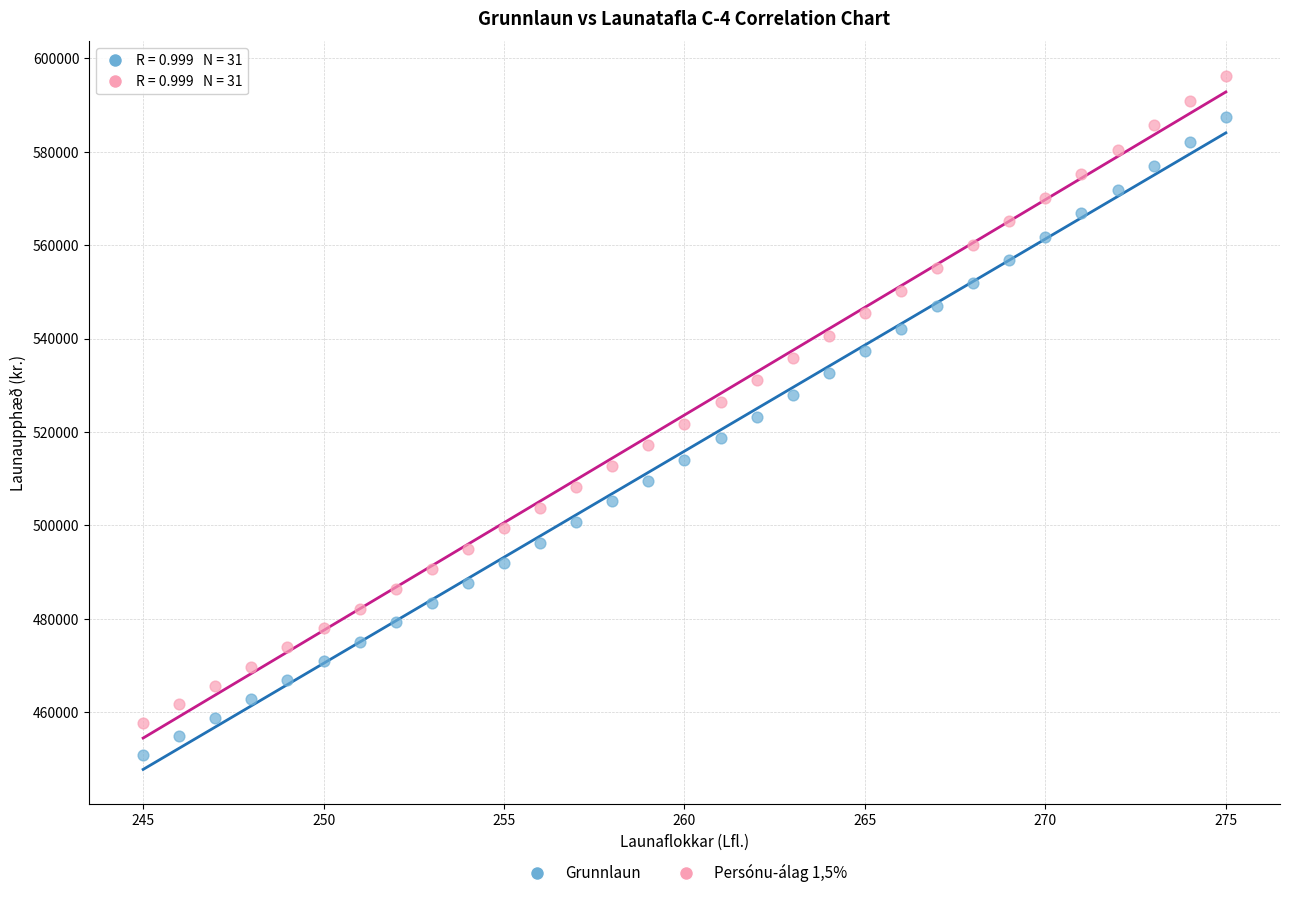

Which series reaches the maximum Y coordinate?

Persónu-álag 1,5%